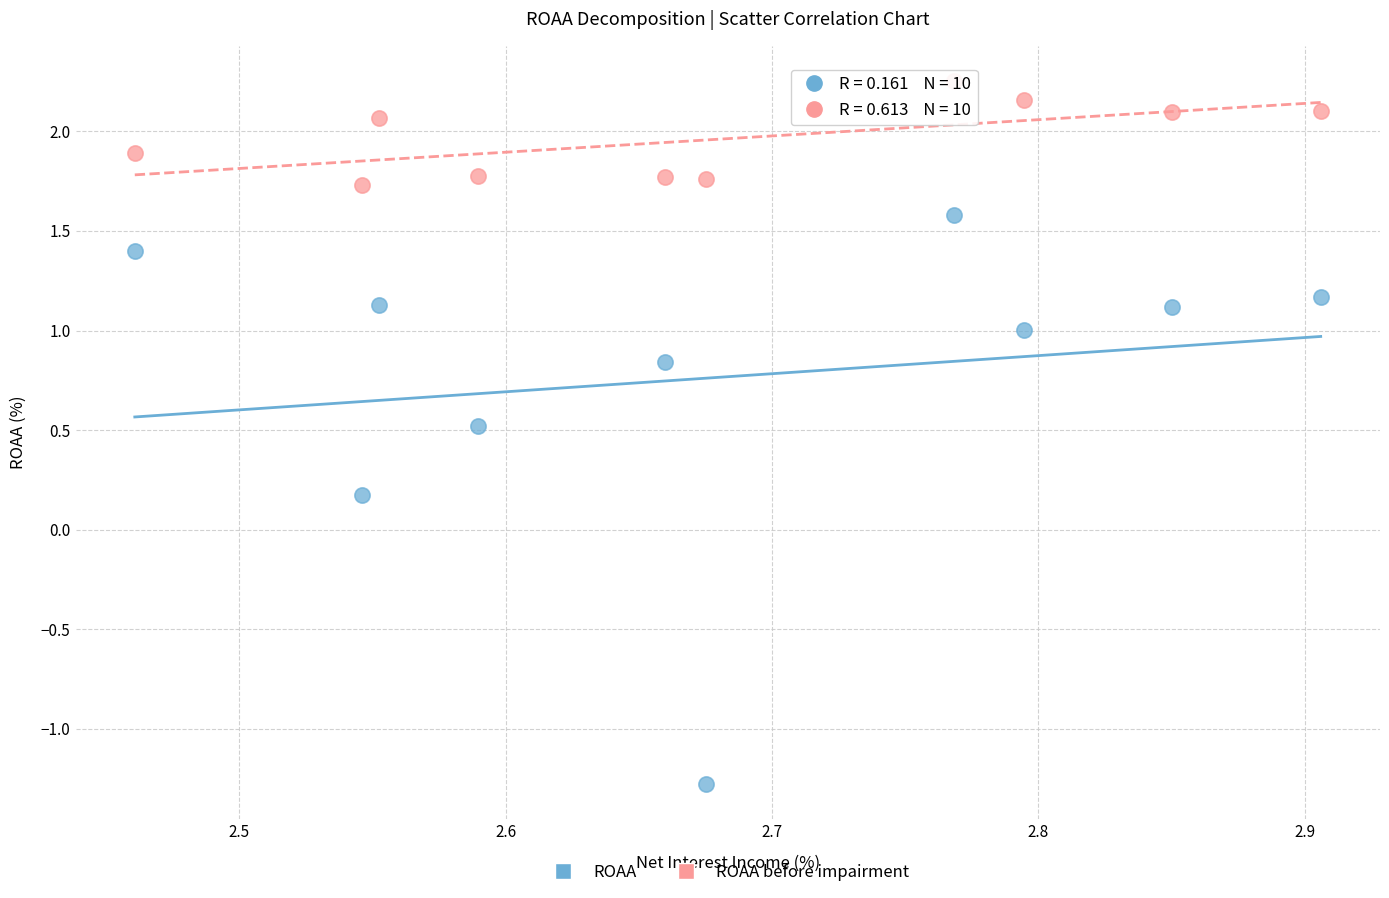

Across all data points, what is the range of Y values (max minus min)?

3.5